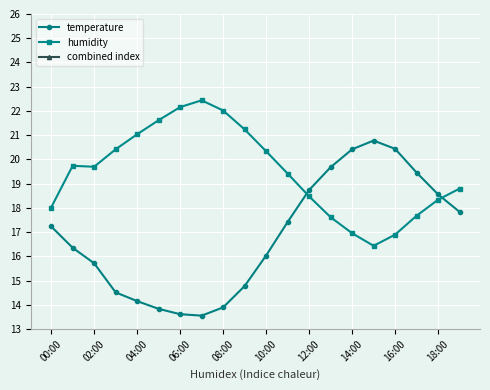

Reading left to right, transcribe all the data shown in this chart.

temperature: 17.2	16.4	15.7	14.5	14.2	13.8	13.6	13.6	13.9	14.8	16.0	17.4	18.7	19.7	20.4	20.8	20.4	19.5	18.6	17.8
humidity: 18.0	19.7	19.7	20.4	21.0	21.6	22.2	22.4	22.0	21.2	20.3	19.4	18.5	17.6	17.0	16.4	16.9	17.7	18.3	18.8
combined index: -94.6	-93.9	-94.4	-94.8	-94.6	-94.4	-94.2	-94.0	-94.1	-94.0	-93.7	-93.4	-93.1	-93.0	-93.0	-93.1	-93.0	-93.1	-93.3	-93.5